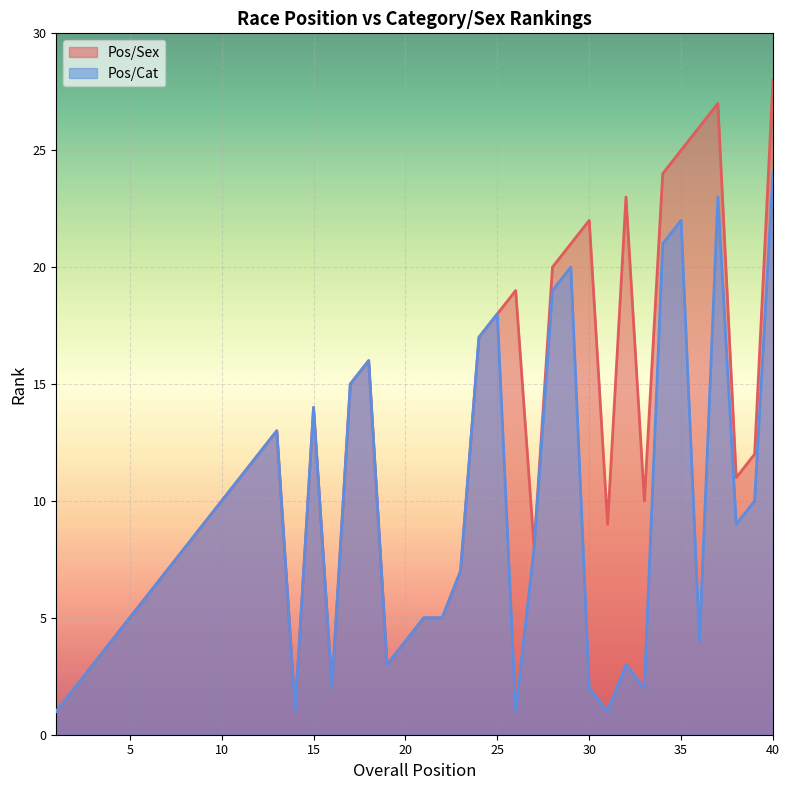

True or false: Pos/Sex and Pos/Cat cross at least once.

False